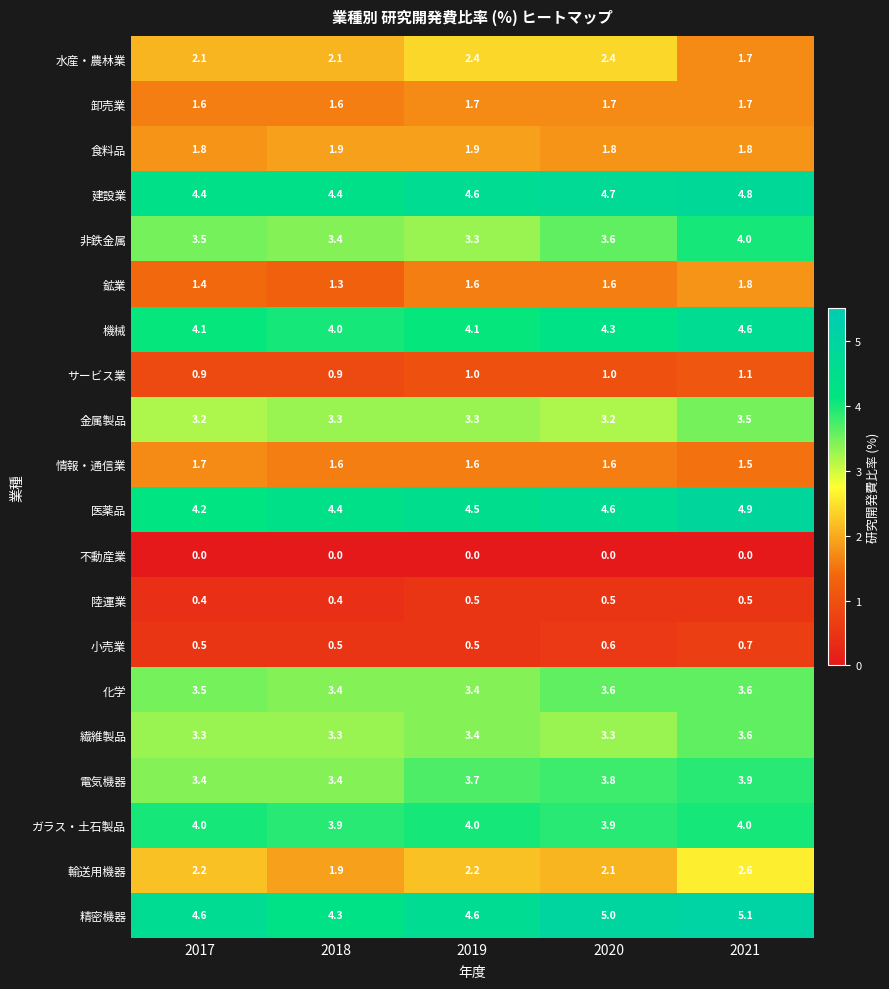

What is the spread (max minus min) of values at 2017?

4.6